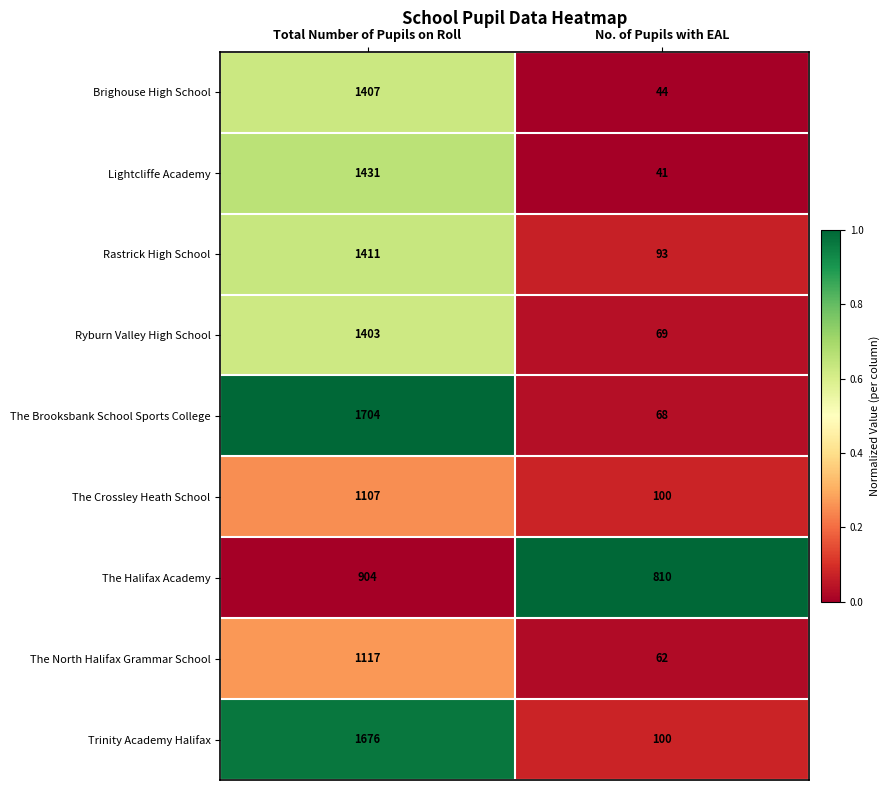

Read the The Brooksbank School Sports College value at Total Number of Pupils on Roll.

1704